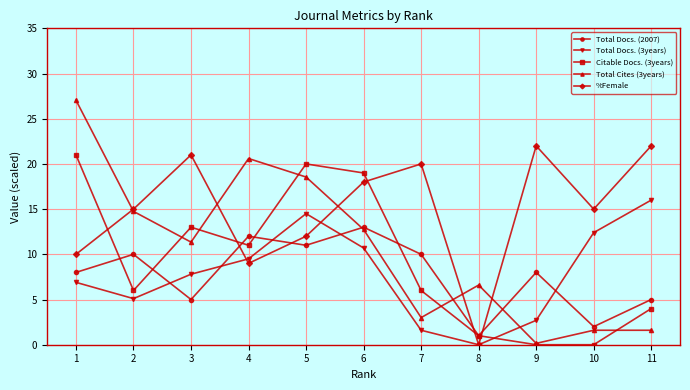

How many series are shown in this chart?

5